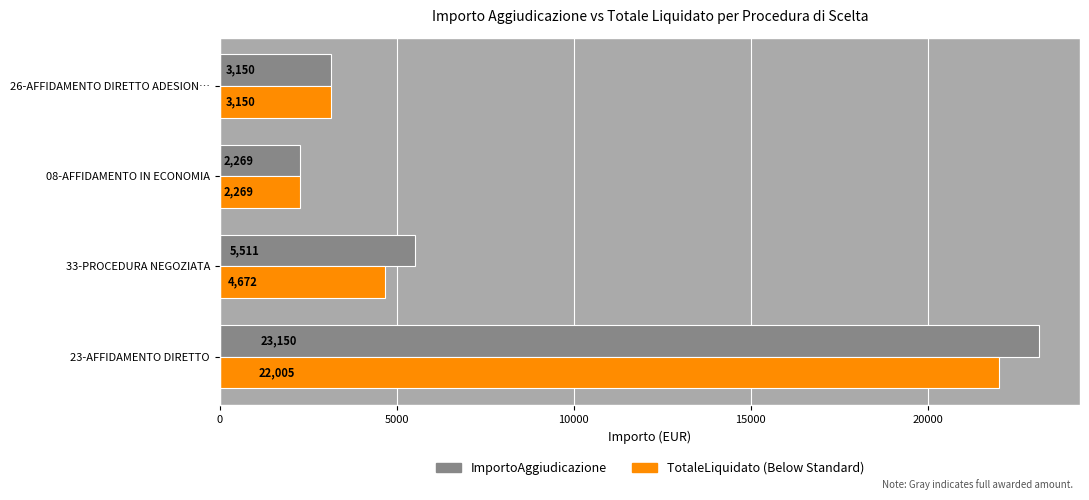

What is the maximum value shown in the chart?

23150.0